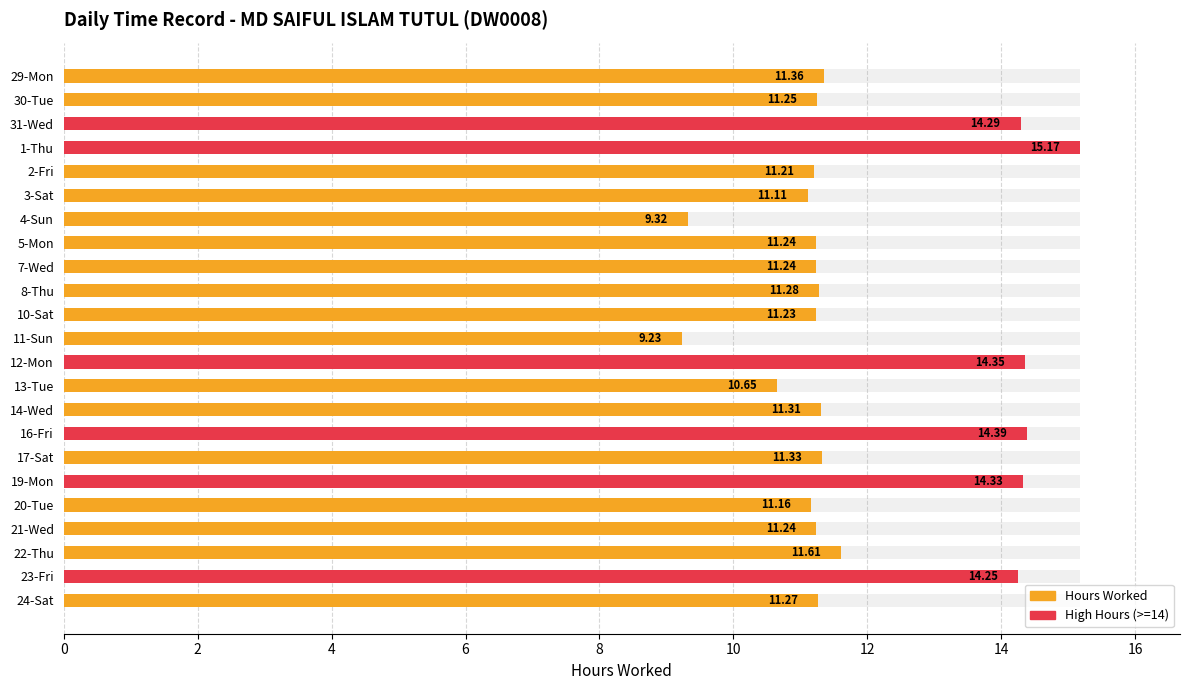

How many data points are less than 11?

3